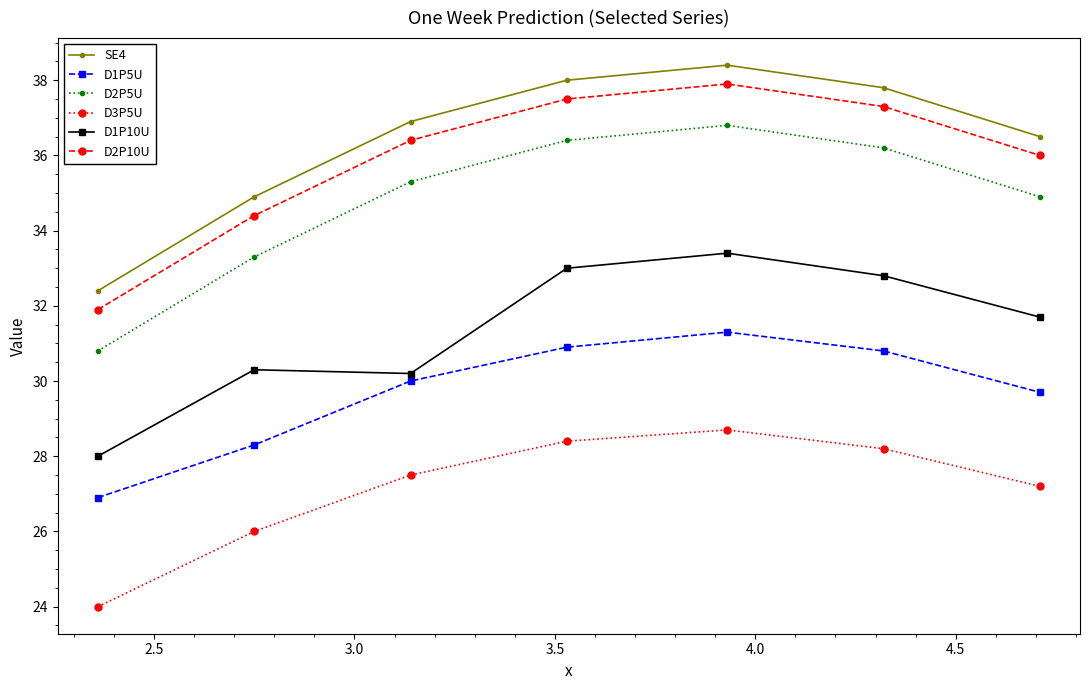

How many interior local peaks does the D2P5U series have?

1